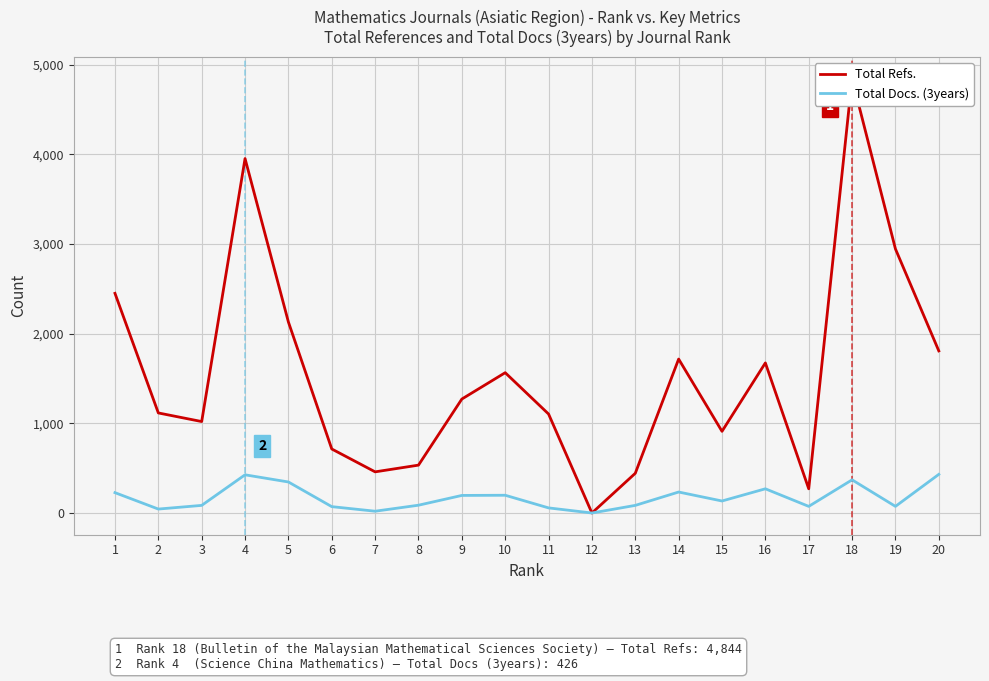

Rank the series by their average value, from lowest to highest.

Total Docs. (3years), Total Refs.